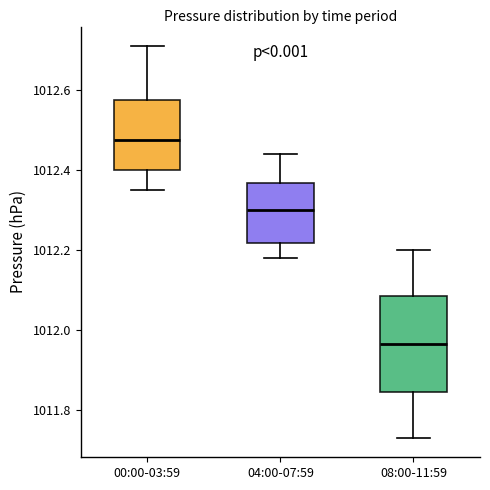

Where does the upper whisker of the box for 08:00-11:59 end on the y-axis? The values are not printed on the chart, so give them approximately, as read against the axis.

1012.20